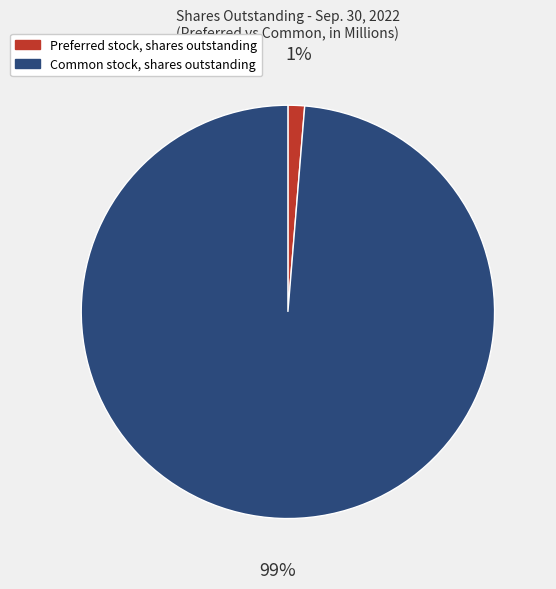

Does Preferred stock, shares outstanding account for over 50% of the chart?

No